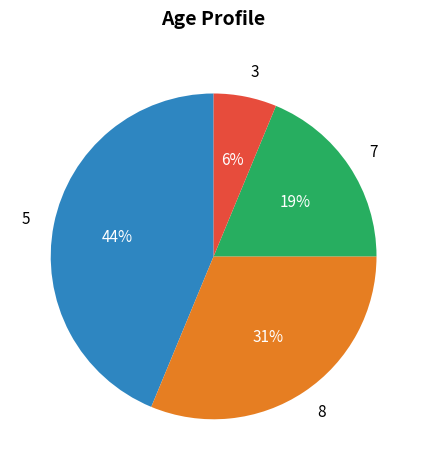

Count the number of slices in the pie.

4